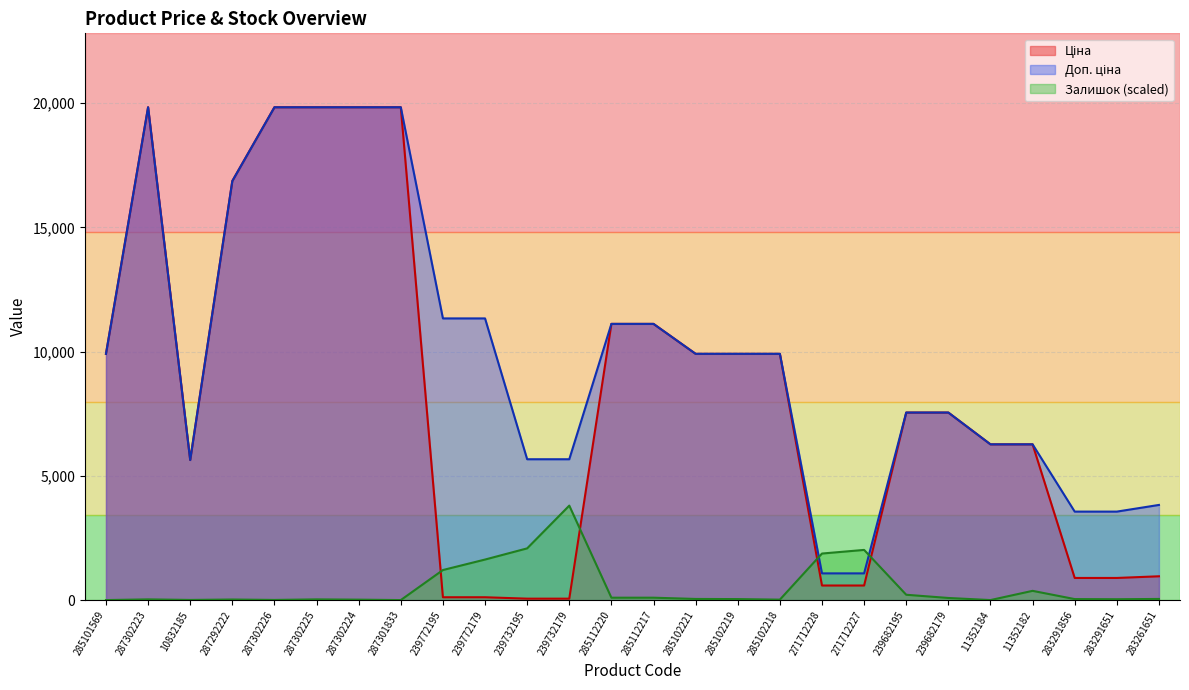

Which series changed the most between 285112220 and 11352184?

Ціна